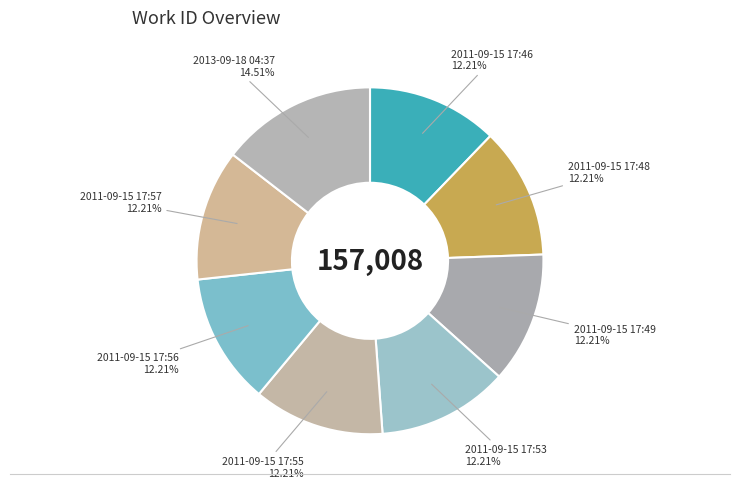

Is 2011-09-15 17:55 the majority of the pie?

No